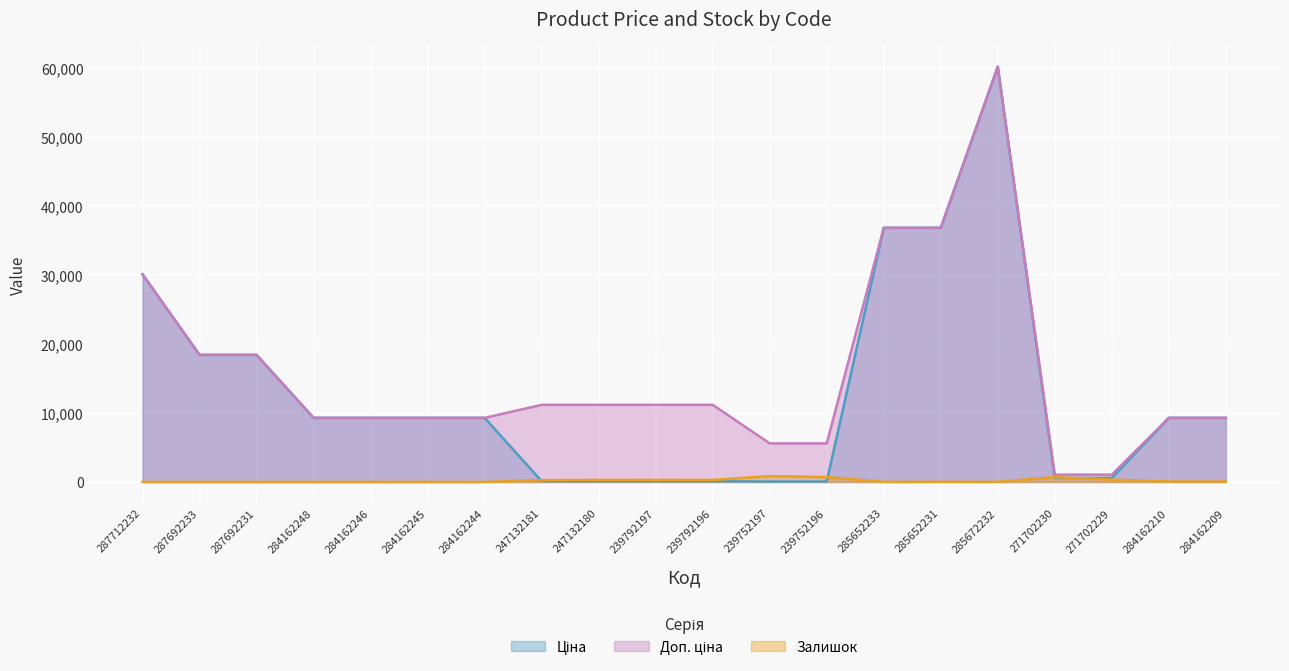

At which label does Ціна reach its peak?

285672232